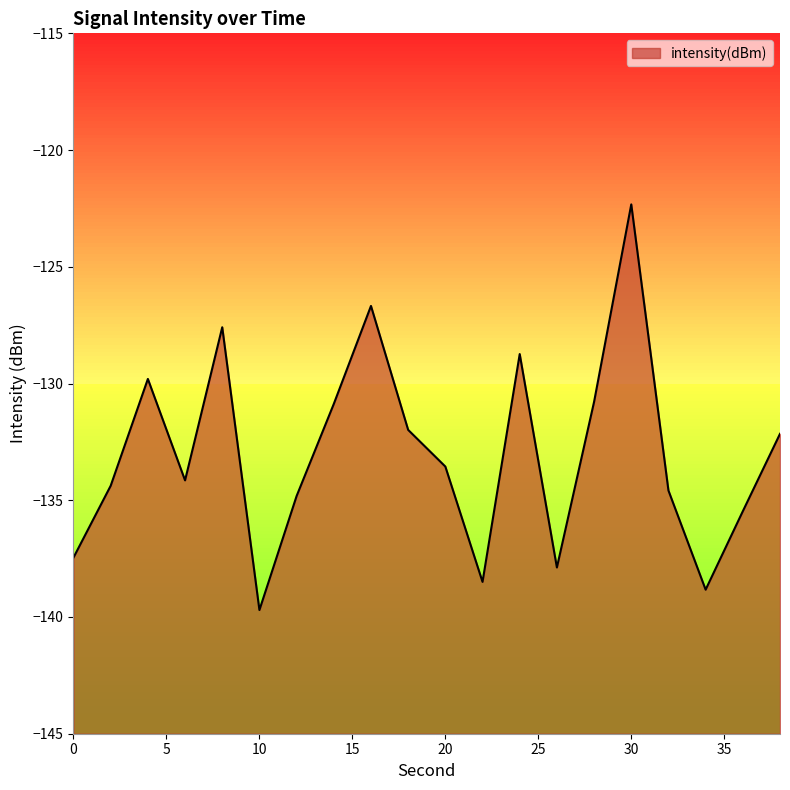

What is the value of the 2nd point from the left?

-134.4